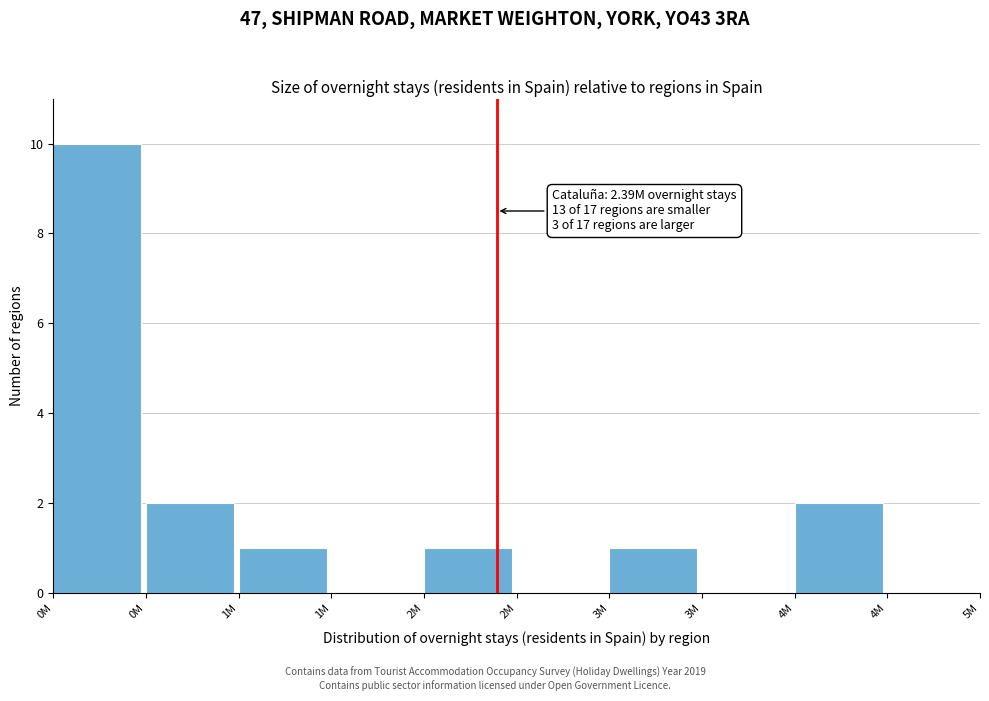

How many distinct data groups are displayed?

1